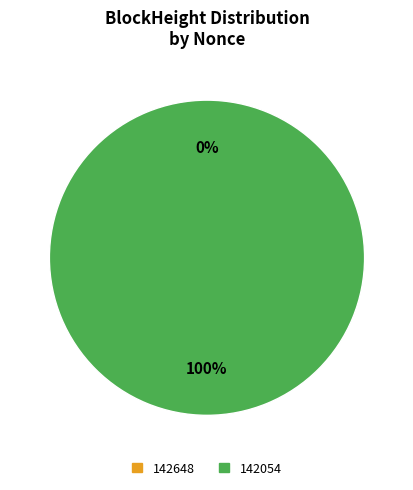

Between 142054 and 142648, which is larger?

142054